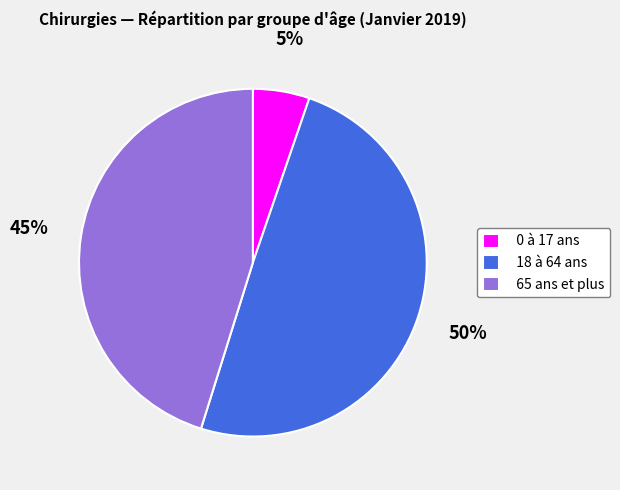

Is the sum of 18 à 64 ans and 0 à 17 ans greater than half?

Yes